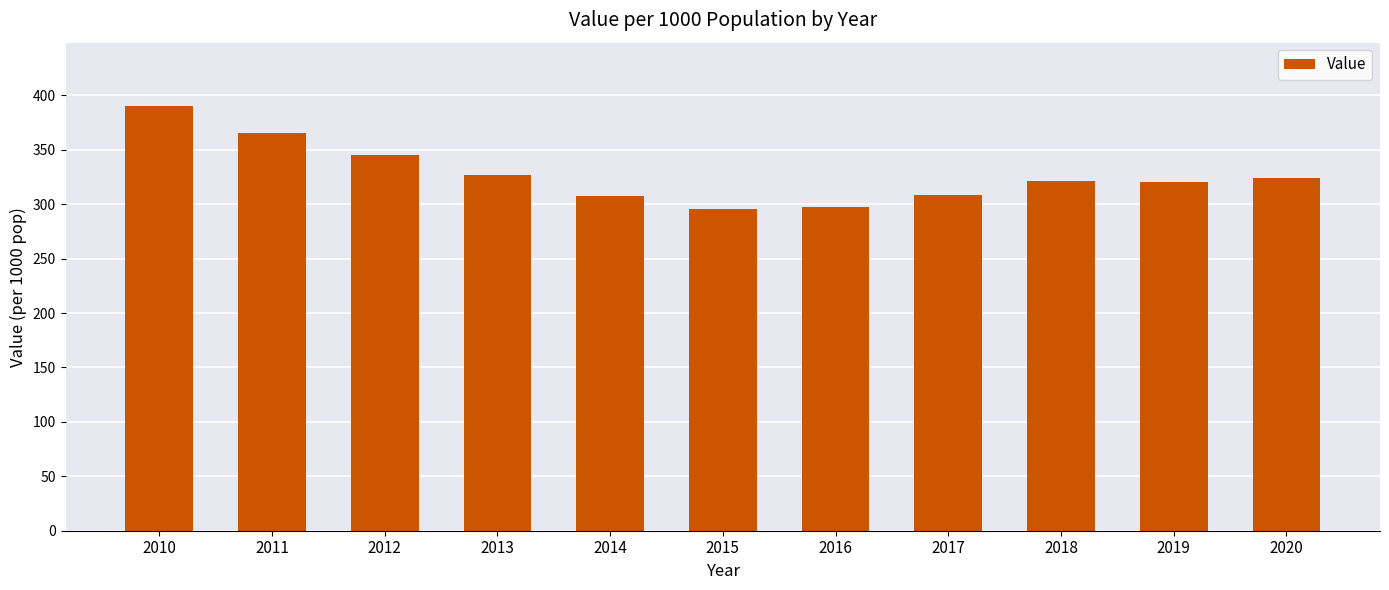

The chart shows a value of 307.5 at 2014. True or false?

True